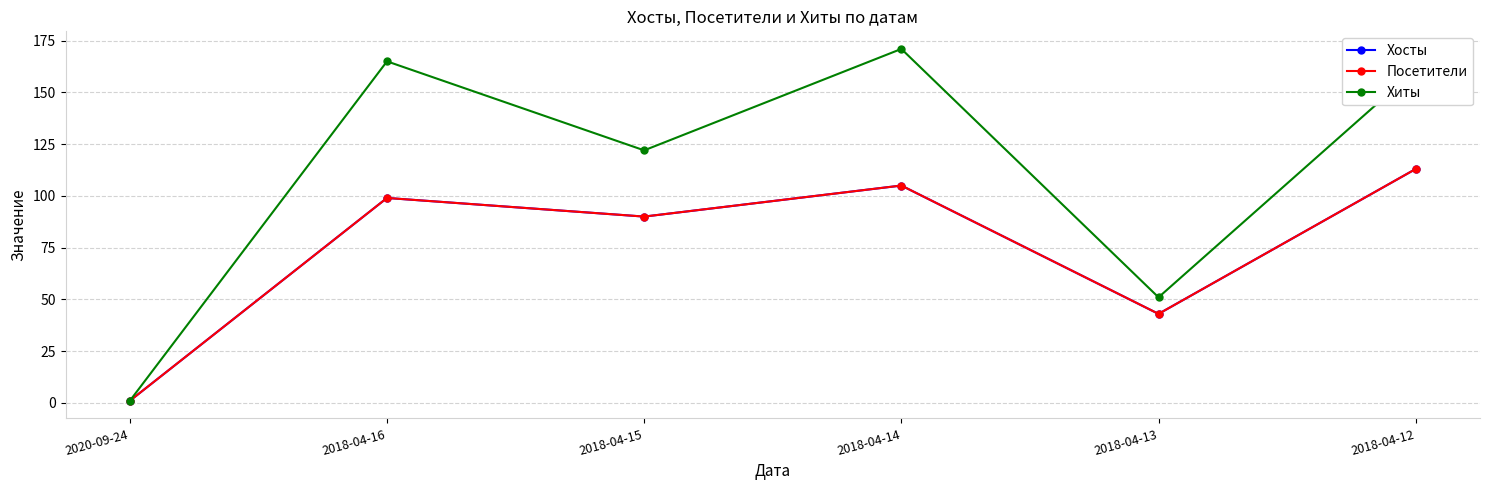

Which has a higher value, 2020-09-24 or 2018-04-14?

2018-04-14